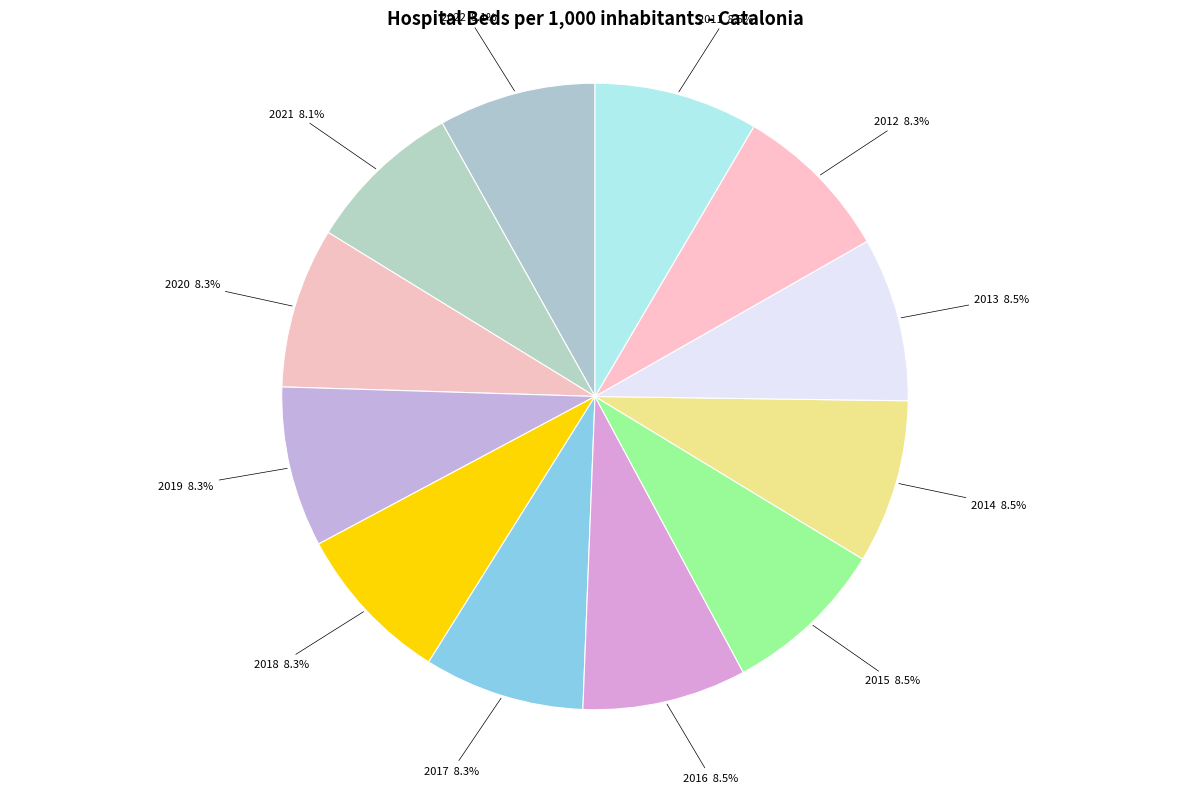

Does any single category account for the majority?

No